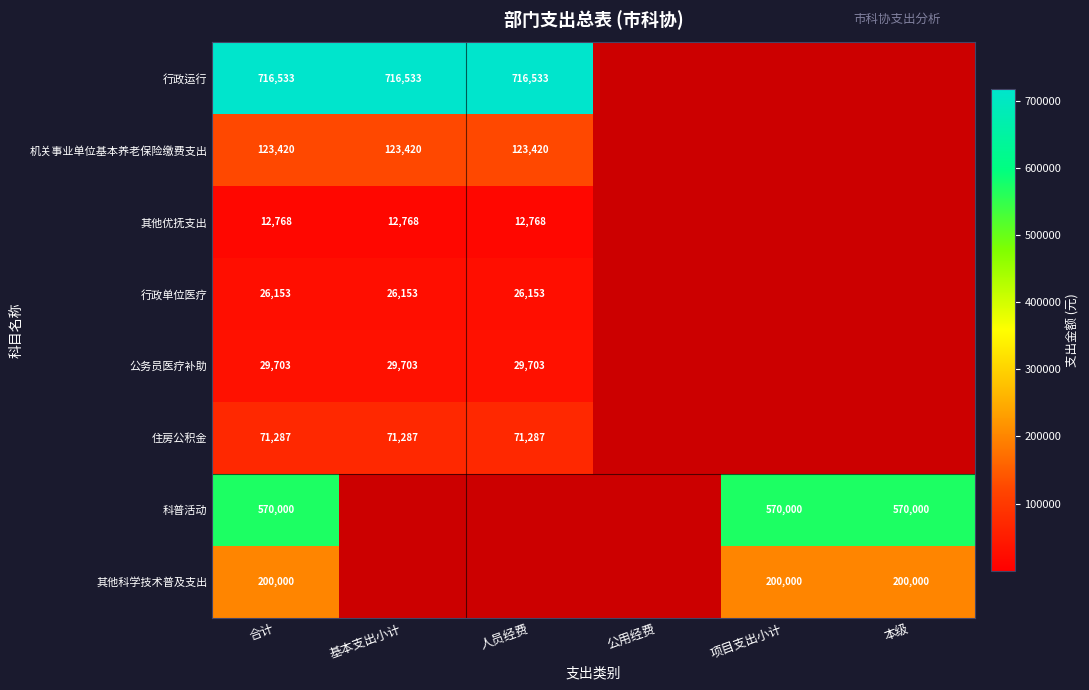

How many data points does each series have?

6